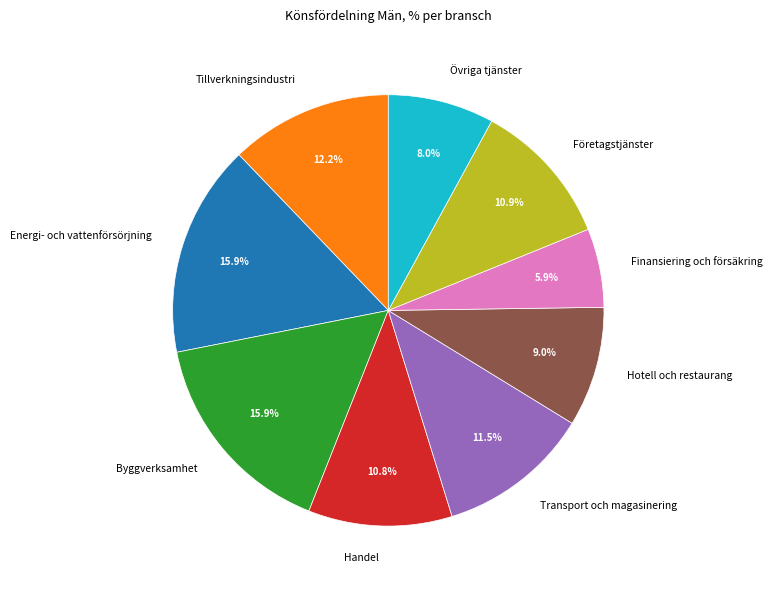

What is the ratio of the value at Byggverksamhet to the value at Tillverkningsindustri?

1.3